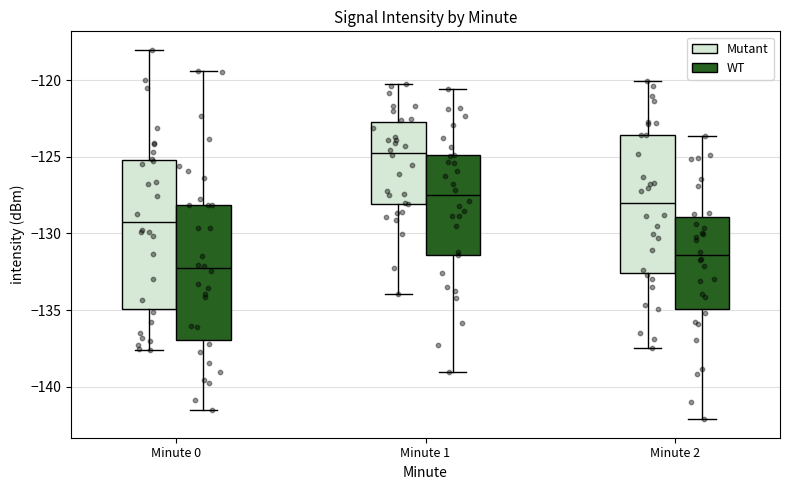

Which box is the tallest, from its lower edge to its upper edge?

Minute 0 (Mutant)